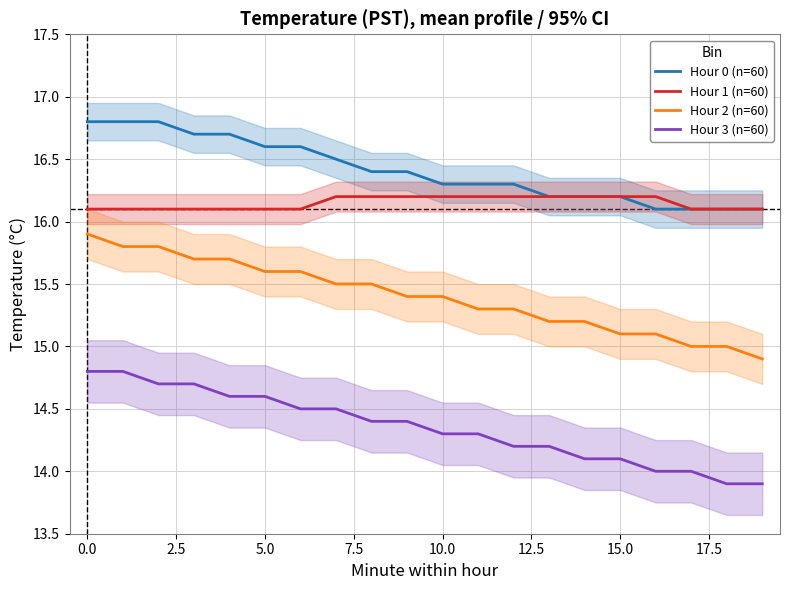

True or false: Hour 1 (n=60) and Hour 3 (n=60) intersect in this chart.

False